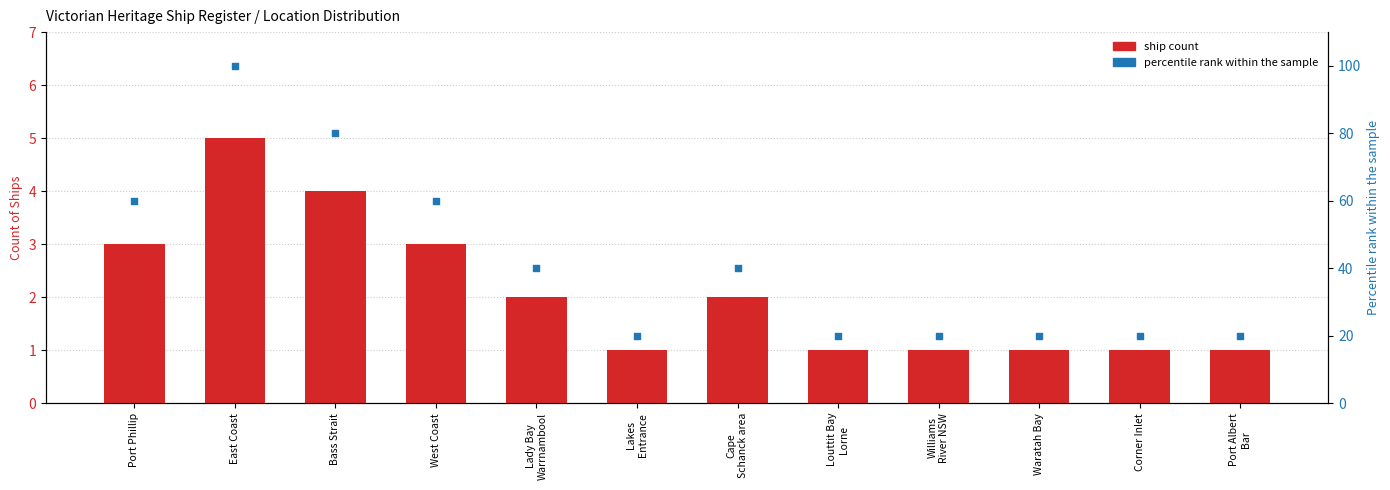

What is the total value across all series at West Coast?

63